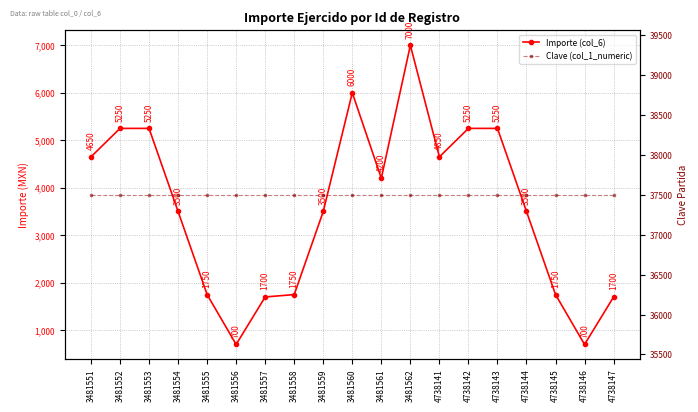

Which series changed the most between 3481556 and 4738147?

Importe (col_6)